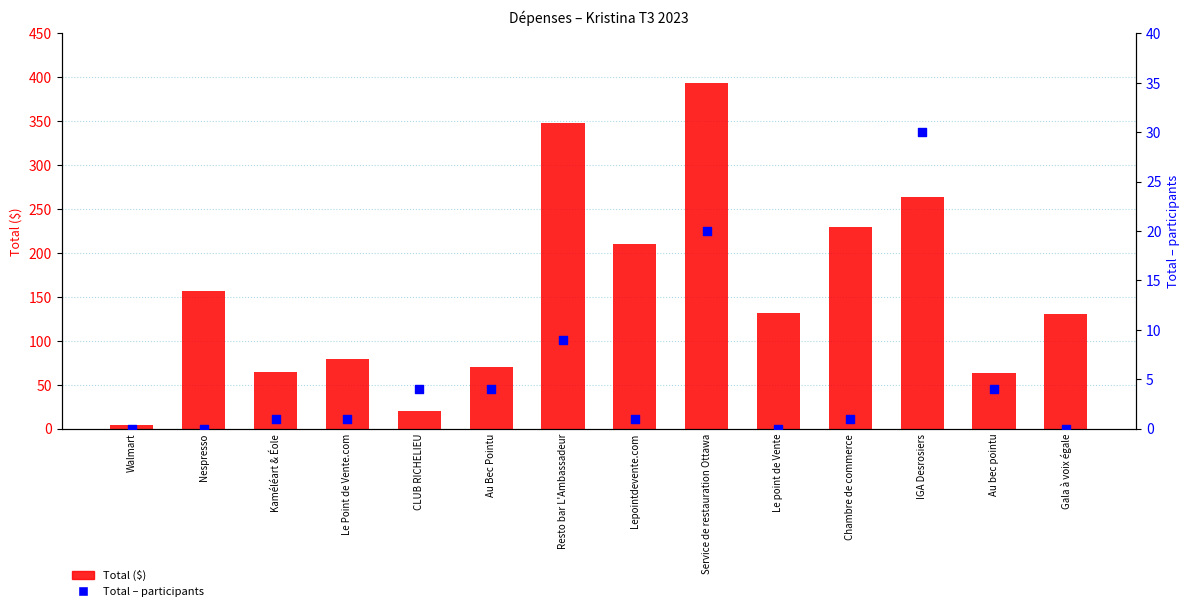

Which series has the largest total across all categories?

Total ($)